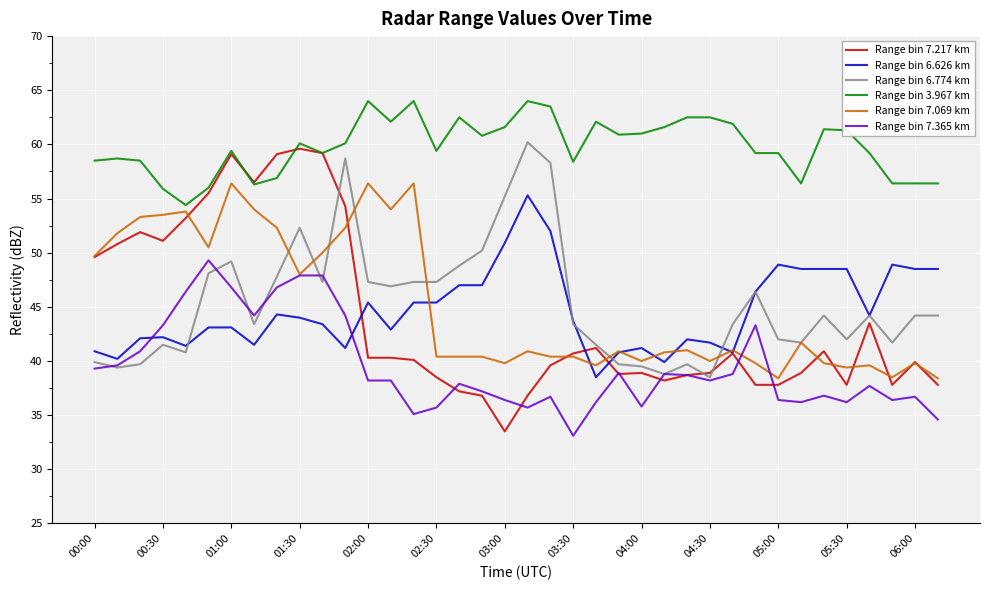

What is the average value of the Range bin 7.069 km series?

45.1